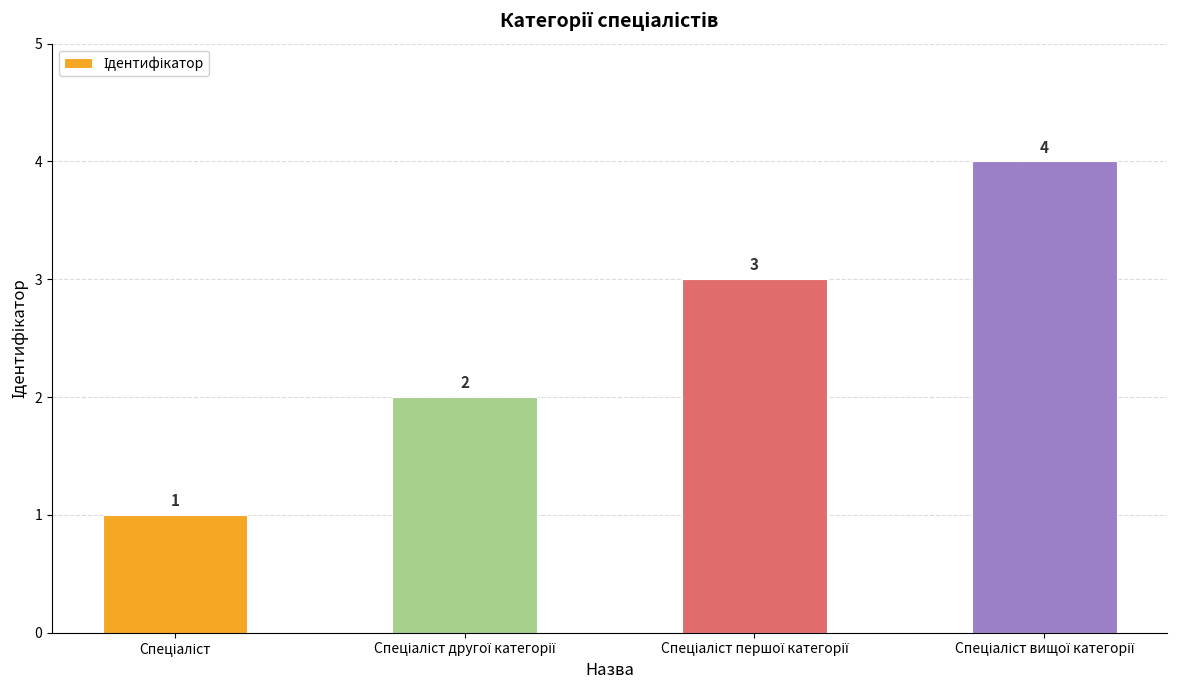

Reading left to right, extract all data points from this chart.

1	2	3	4